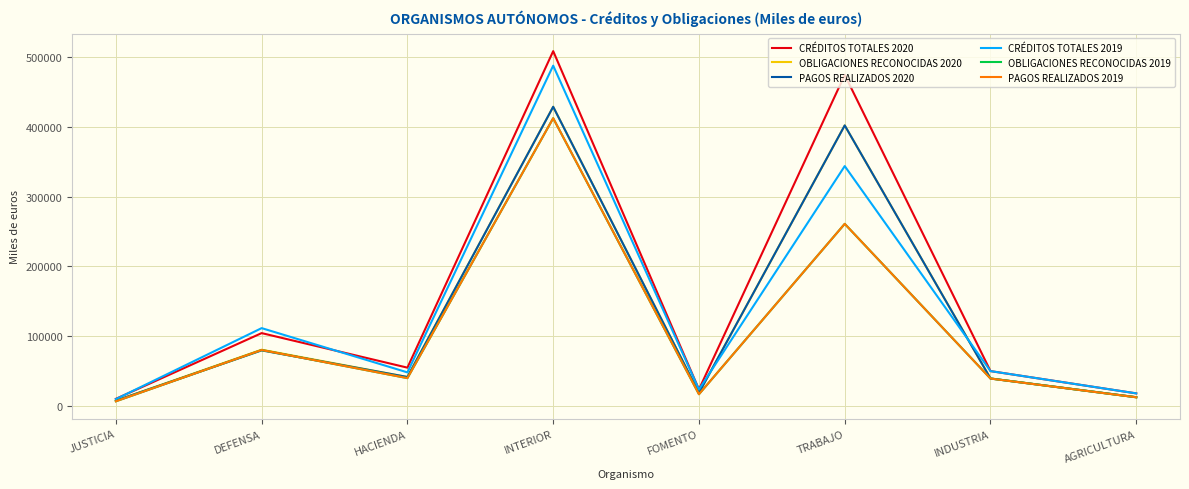

What is the difference between the maximum and minimum values in the OBLIGACIONES RECONOCIDAS 2020 series?

420736